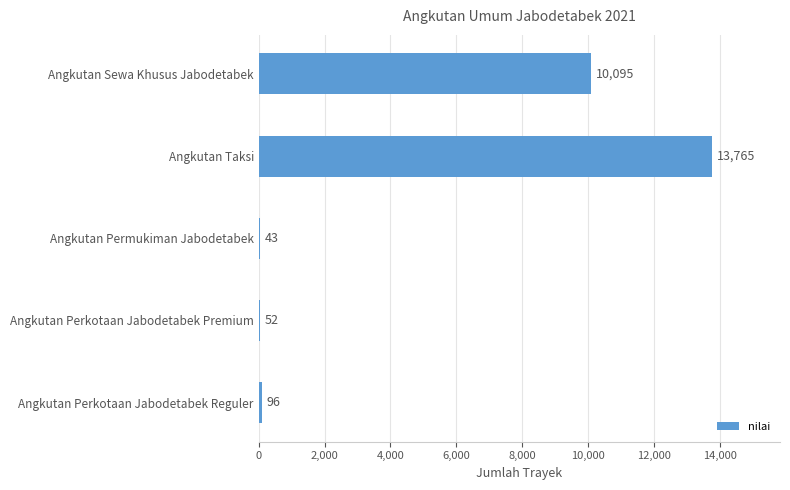

What is the sum of all values?

24051